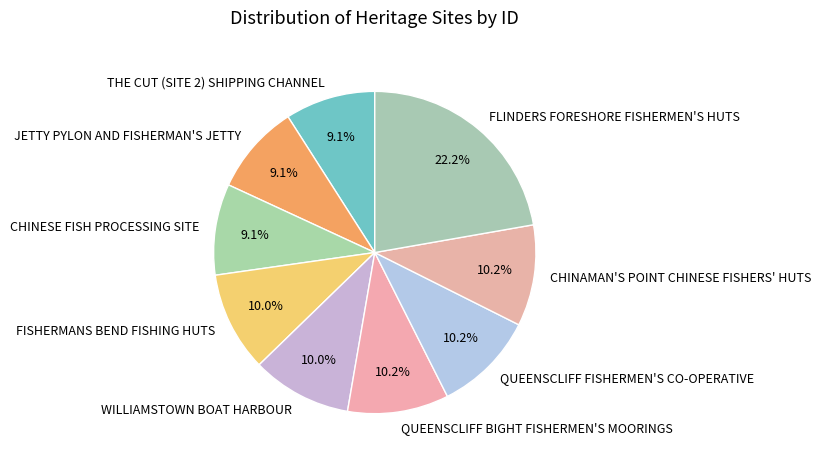

Which category has the biggest portion of the pie?

FLINDERS FORESHORE FISHERMEN'S HUTS